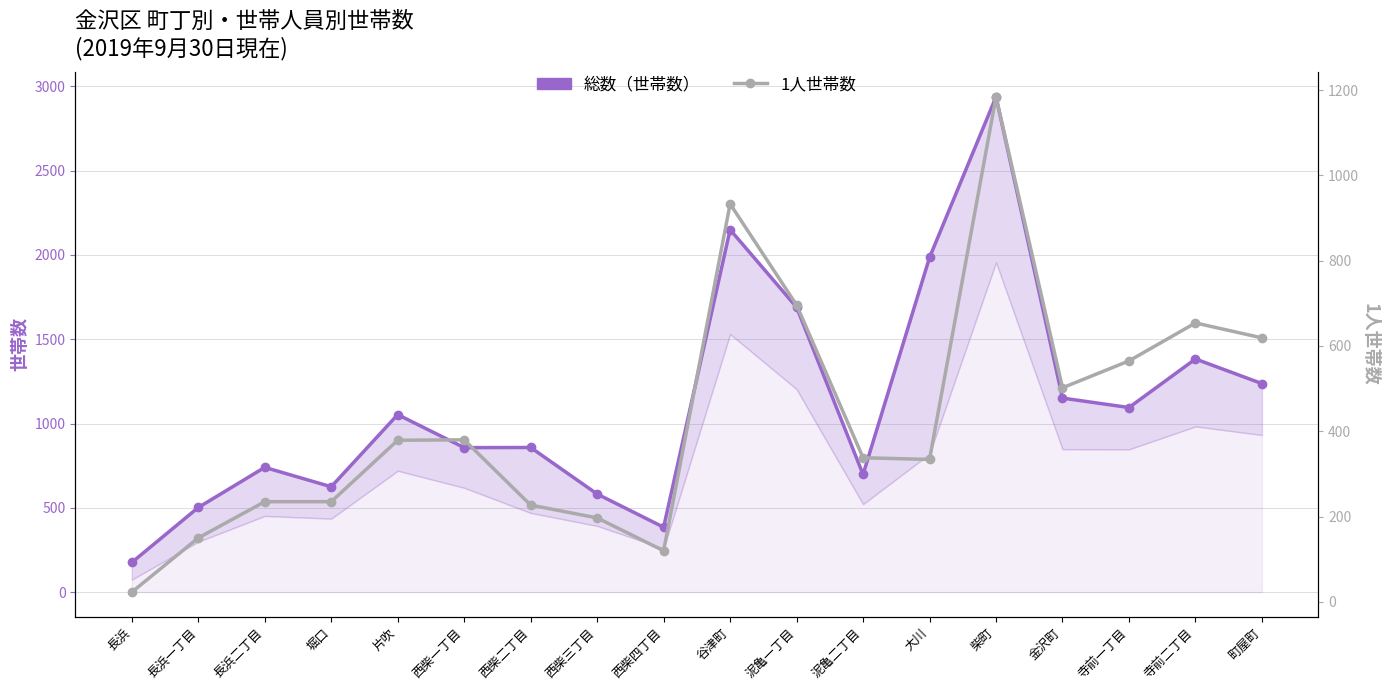

How many categories are shown in the chart?

18